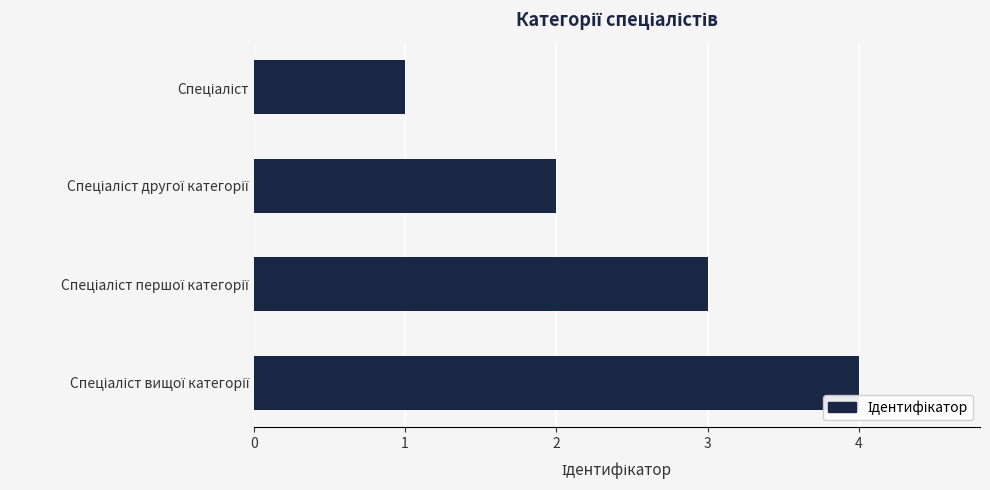

What is the difference between the maximum and minimum values?

3